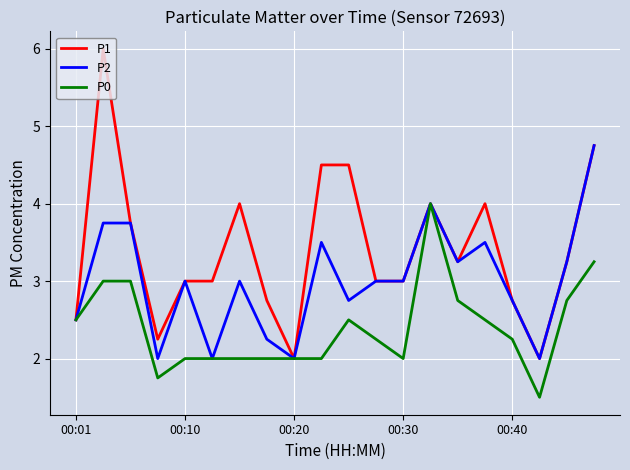

What is the maximum value shown in the chart?

6.0